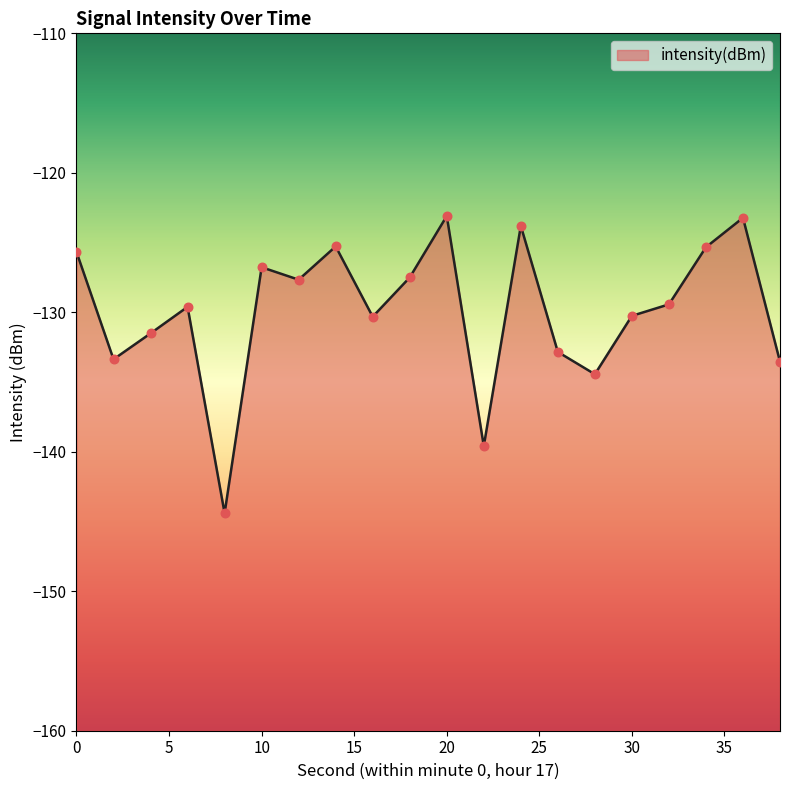

What is the change in value from 22 to 26?

+6.8